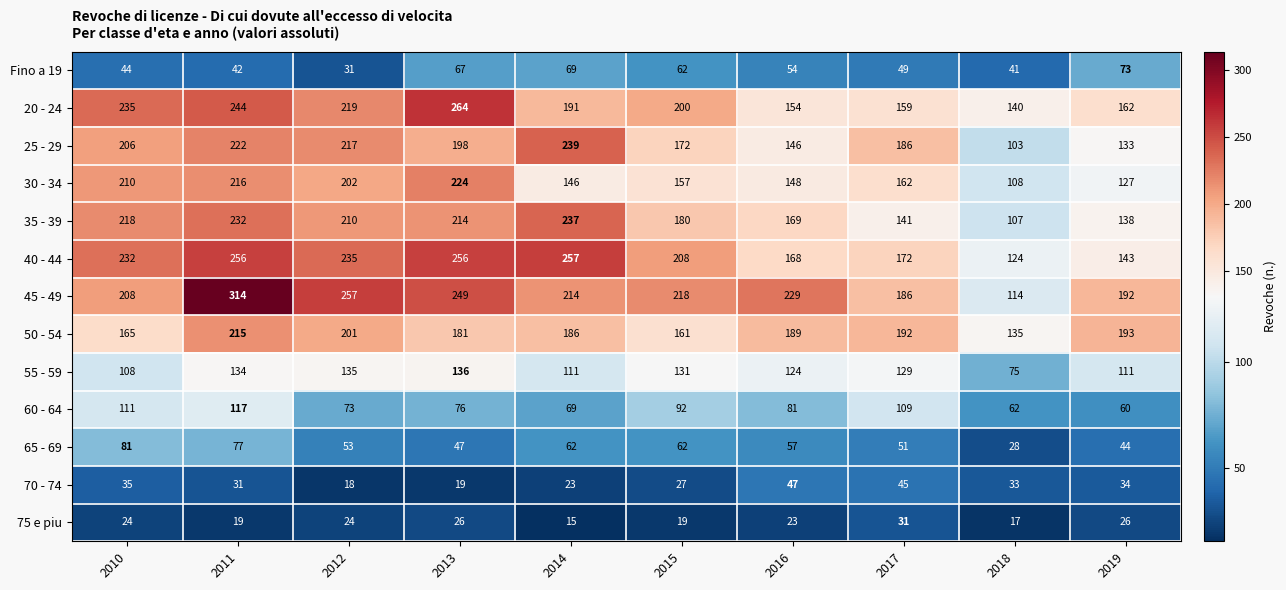

List the series in order of their peak value, highest first.

45 - 49, 20 - 24, 40 - 44, 25 - 29, 35 - 39, 30 - 34, 50 - 54, 55 - 59, 60 - 64, 65 - 69, Fino a 19, 70 - 74, 75 e piu